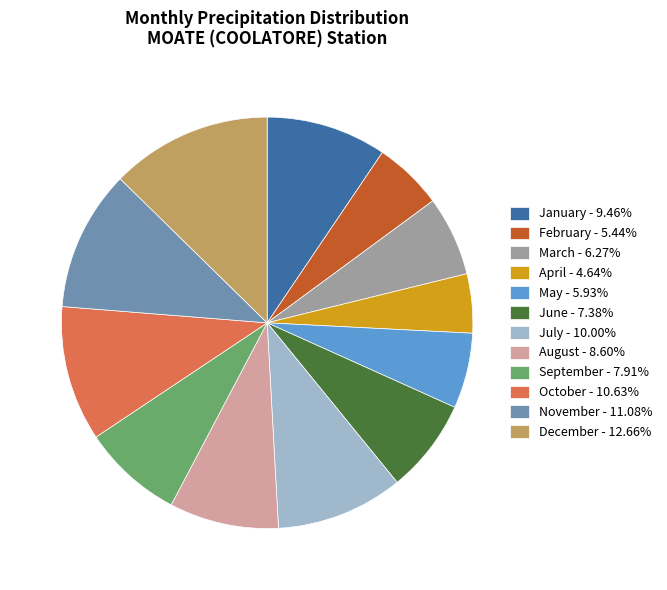

Is there any slice that represents more than half of the pie?

No